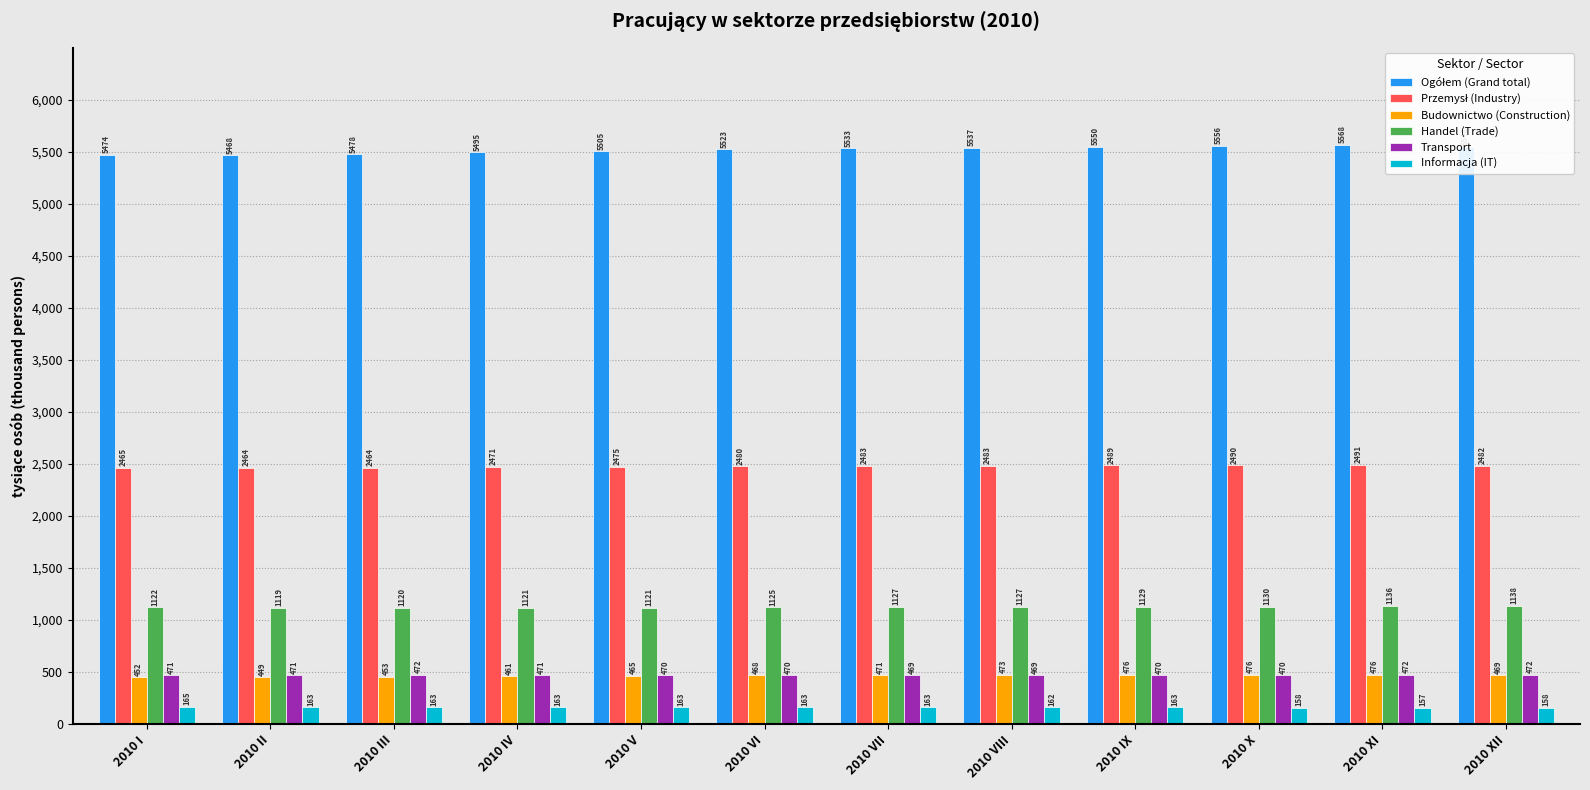

How many bars are there in each group?

6